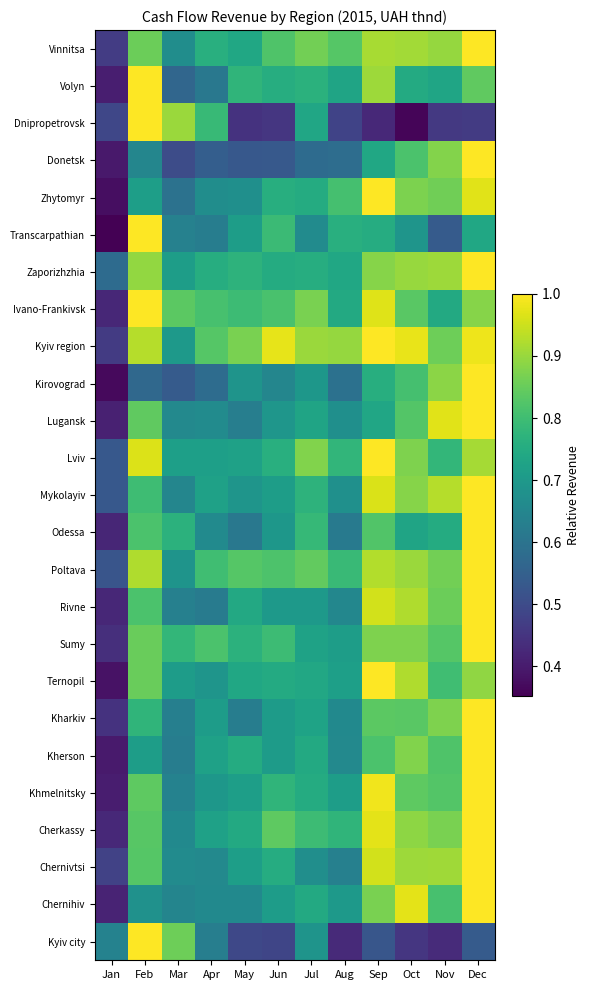

At which category is the sum across all series the highest?

Dec